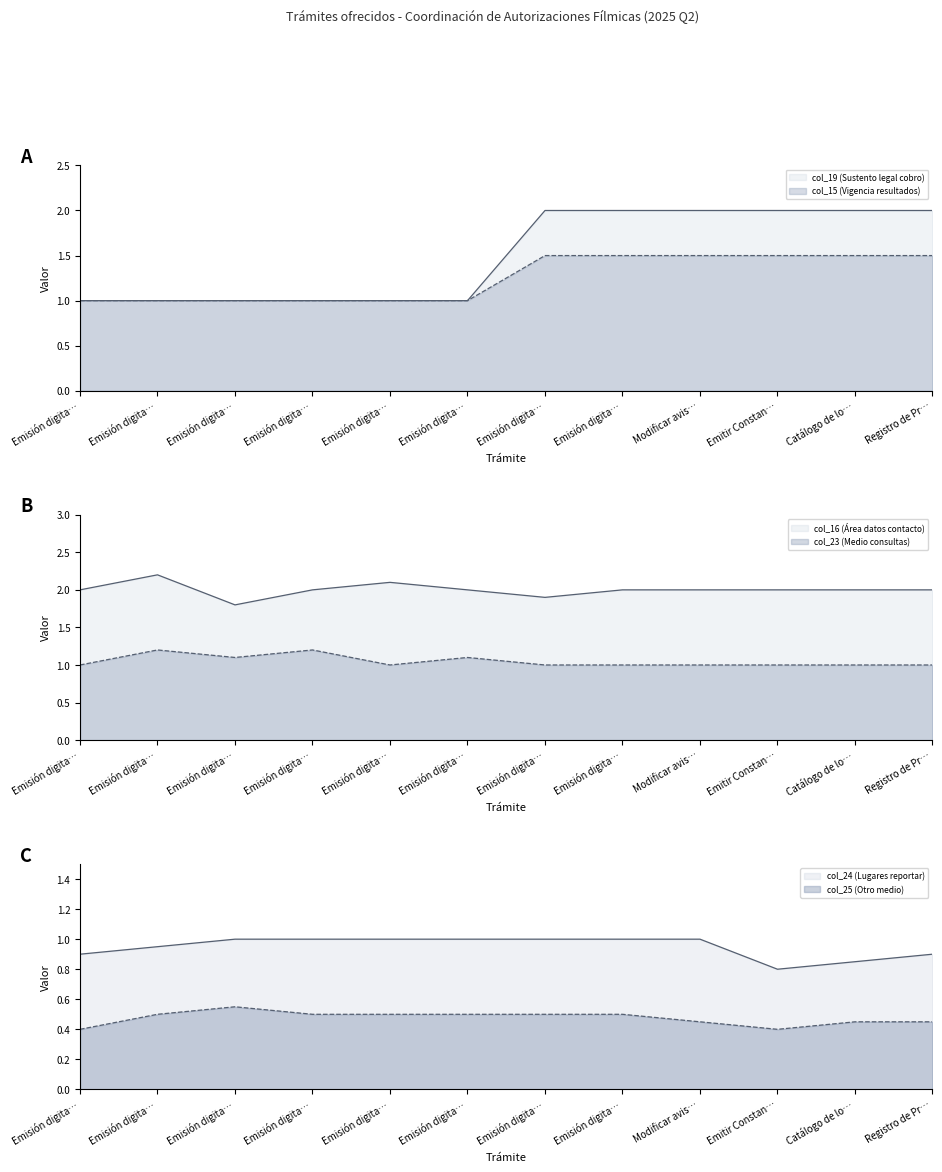

Which has a higher value, Emisión digital de permisos de filmación urgente or Emisión digital de permisos de filmación?

Emisión digital de permisos de filmación urgente